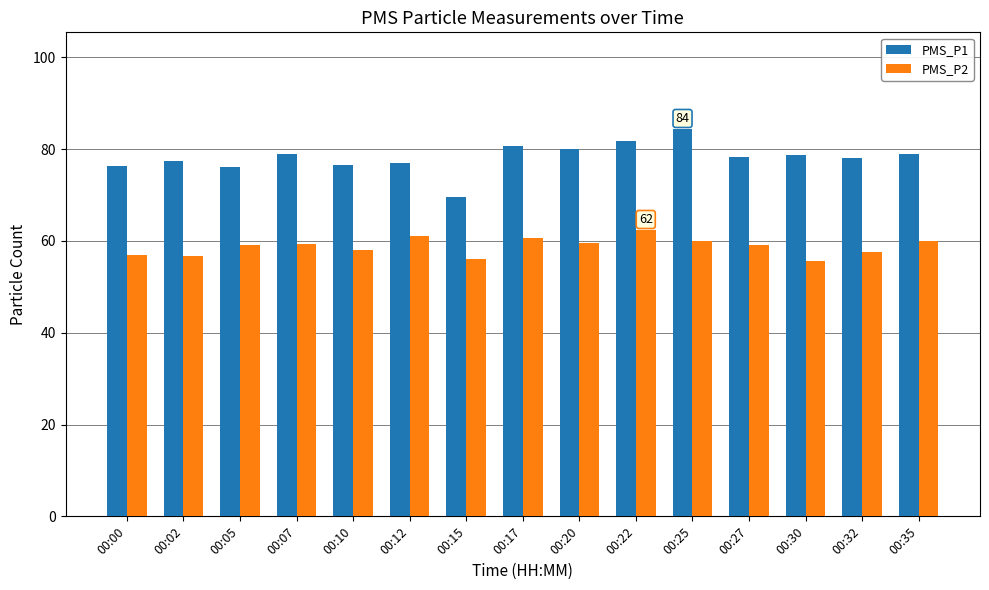

True or false: PMS_P1 has a value of 128.6 at 00:35.

False